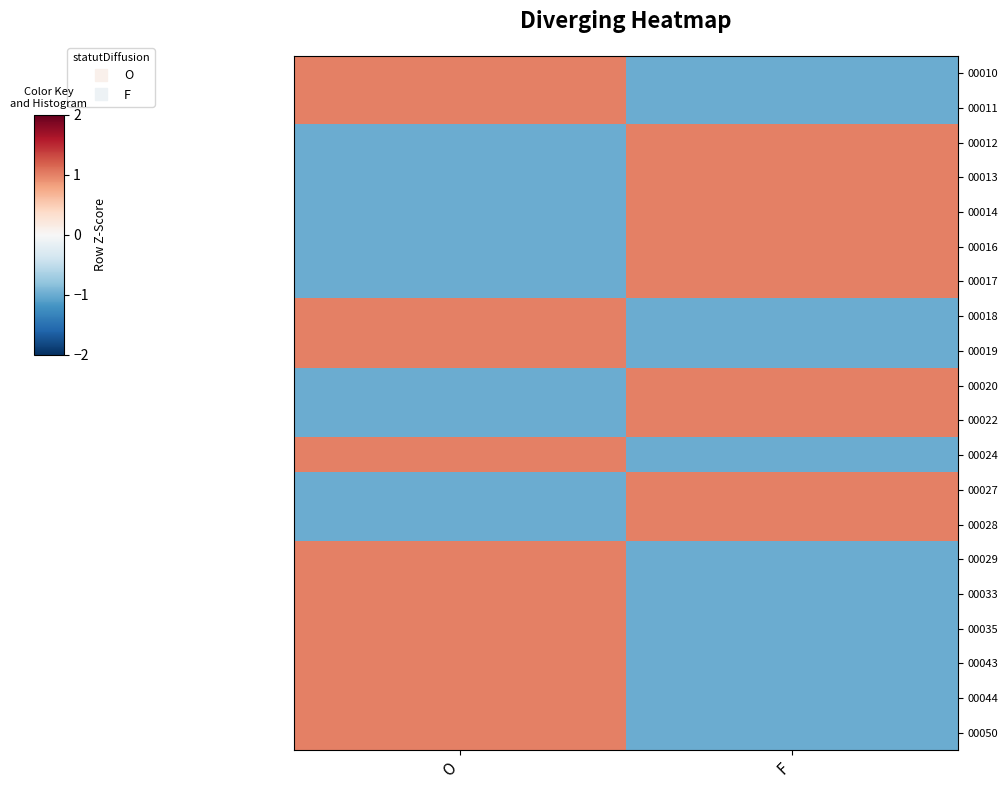

At how many categories does at least one series exceed 0?

2